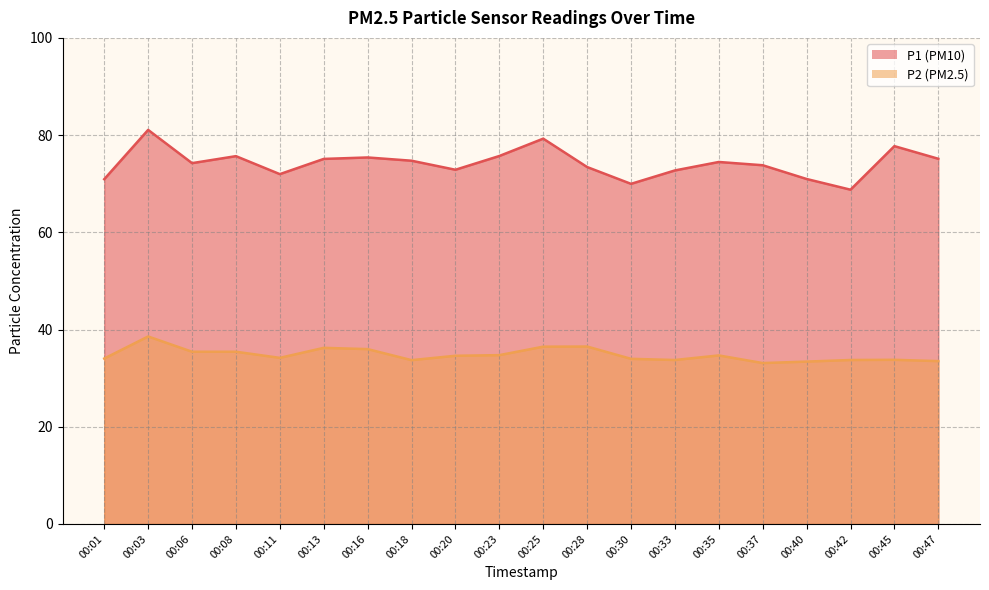

Reading left to right, transcribe all the data shown in this chart.

P1: 00:01=70.9	00:03=81.1	00:06=74.2	00:08=75.7	00:11=72.0	00:13=75.1	00:16=75.4	00:18=74.7	00:20=72.9	00:23=75.7	00:25=79.3	00:28=73.4	00:30=70.0	00:33=72.7	00:35=74.5	00:37=73.8	00:40=71.0	00:42=68.8	00:45=77.7	00:47=75.1
P2: 00:01=34.0	00:03=38.6	00:06=35.4	00:08=35.4	00:11=34.2	00:13=36.2	00:16=36.0	00:18=33.7	00:20=34.6	00:23=34.7	00:25=36.5	00:28=36.5	00:30=34.0	00:33=33.7	00:35=34.7	00:37=33.1	00:40=33.4	00:42=33.7	00:45=33.8	00:47=33.5